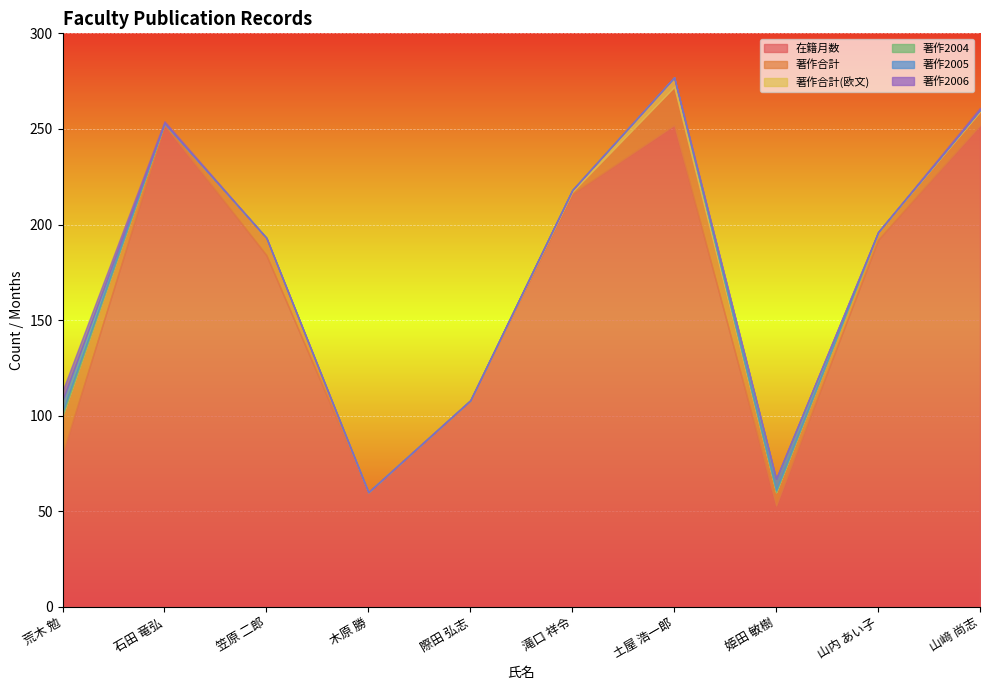

Which category has the lowest value in the 在籍月数 series?

姫田 敏樹